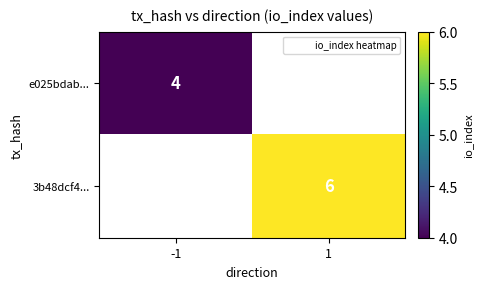

Rank the categories by e025bdab... value from highest to lowest.

-1, 1